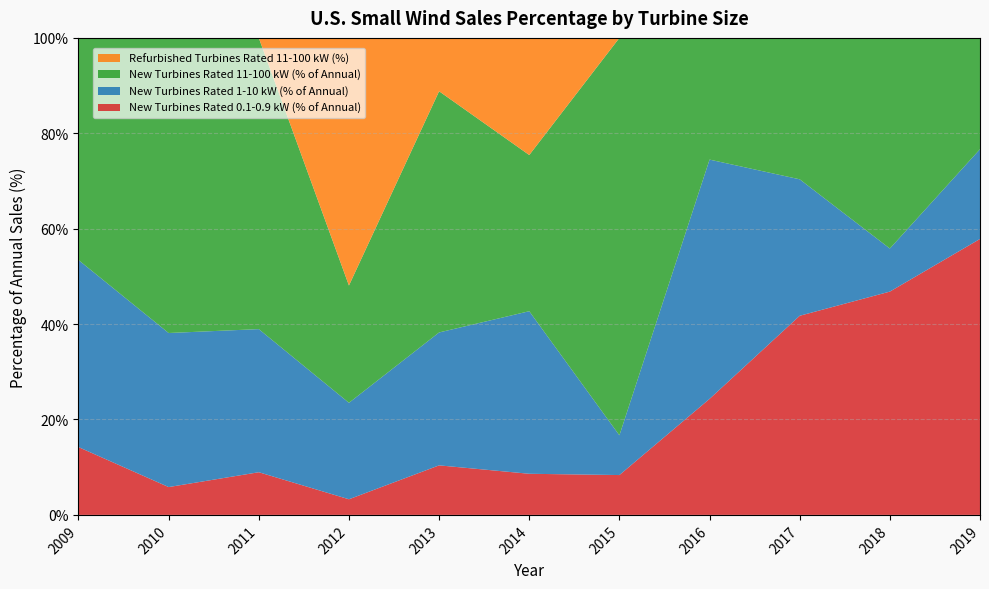

Reading right to left, transcribe all the data shown in this chart.

New Turbines Rated 0.1-0.9 kW (% of Annual): 57.9	46.8	41.7	24.3	8.4	8.6	10.4	3.3	8.9	5.8	14.2
New Turbines Rated 1-10 kW (% of Annual): 18.8	9.0	28.6	50.2	8.3	34.1	27.9	20.2	30.0	32.3	39.2
New Turbines Rated 11-100 kW (% of Annual): 23.3	44.2	29.6	25.5	83.3	32.7	50.6	24.6	61.1	61.9	46.6
Refurbished Turbines Rated 11-100 kW (%): 0.0	0.0	0.0	0.0	0.0	24.6	11.2	51.9	0.0	0.0	0.0